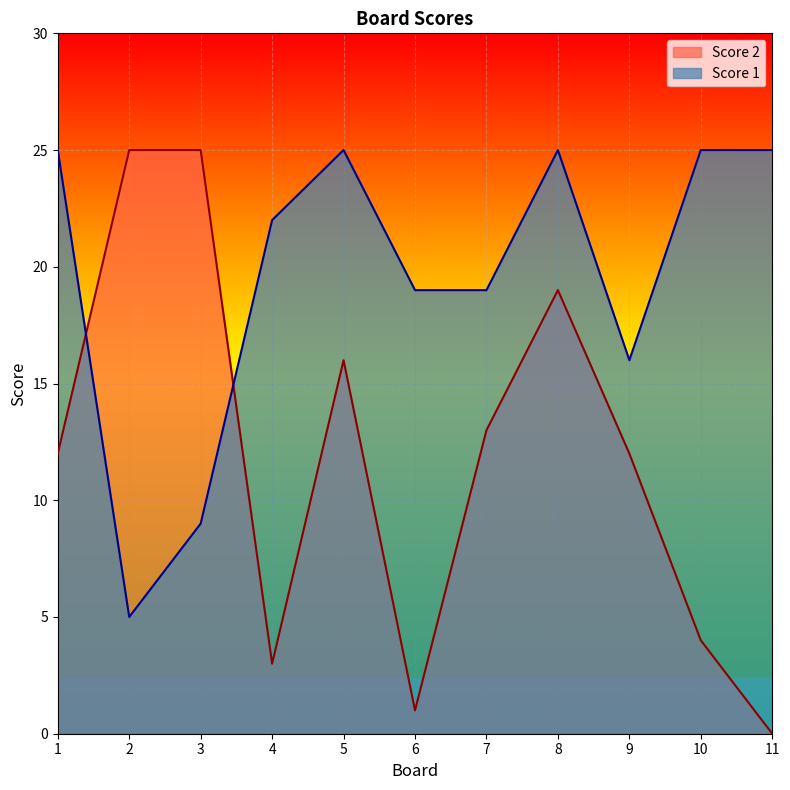

Which series ends up on top after the final intersection of Score 1 and Score 2?

Score 1